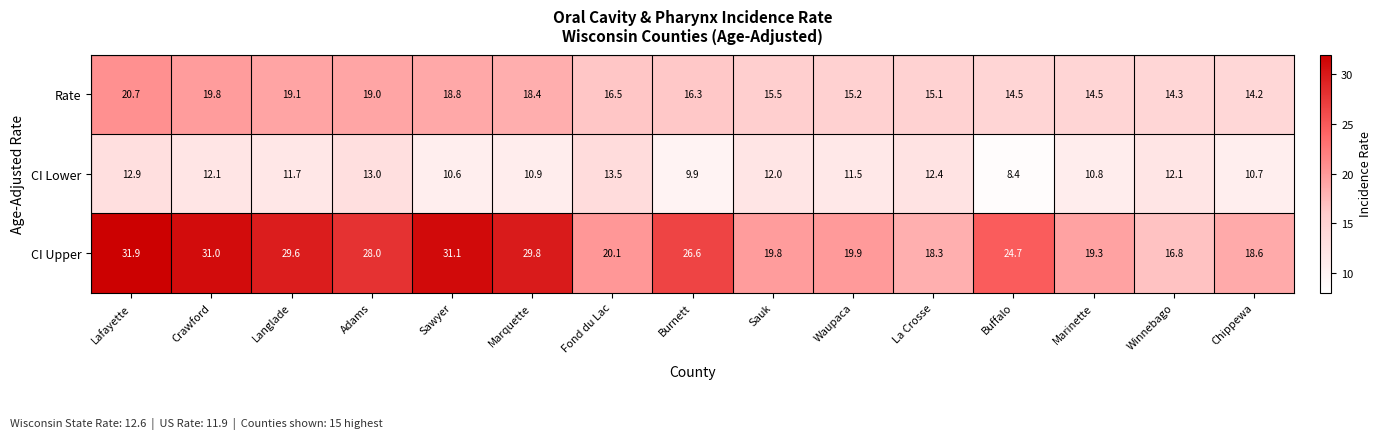

List the series in order of their peak value, lowest first.

CI Lower, Rate, CI Upper